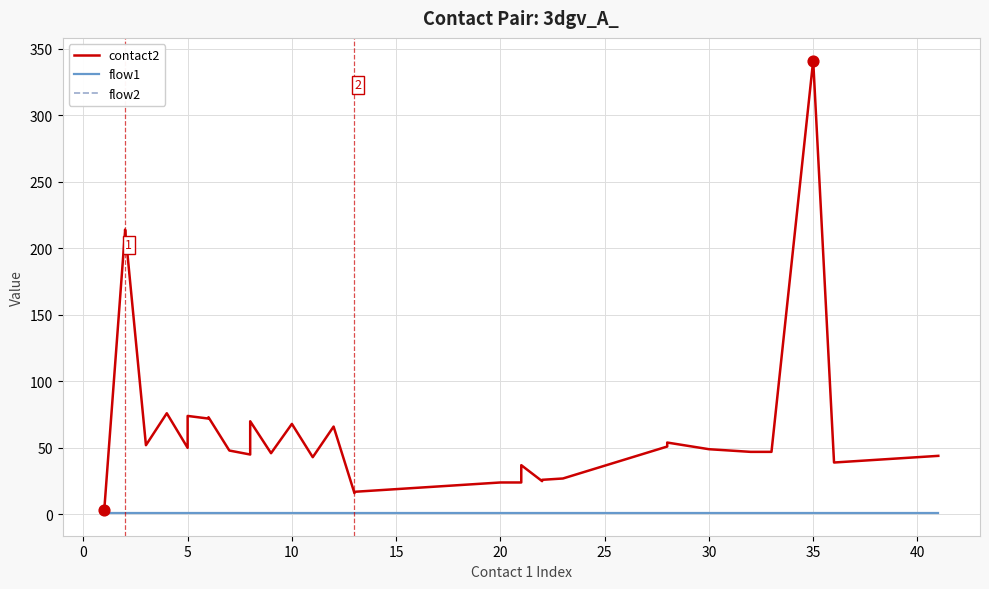

Is the value of flow1 at 25 greater than the value of contact2 at 30?

No